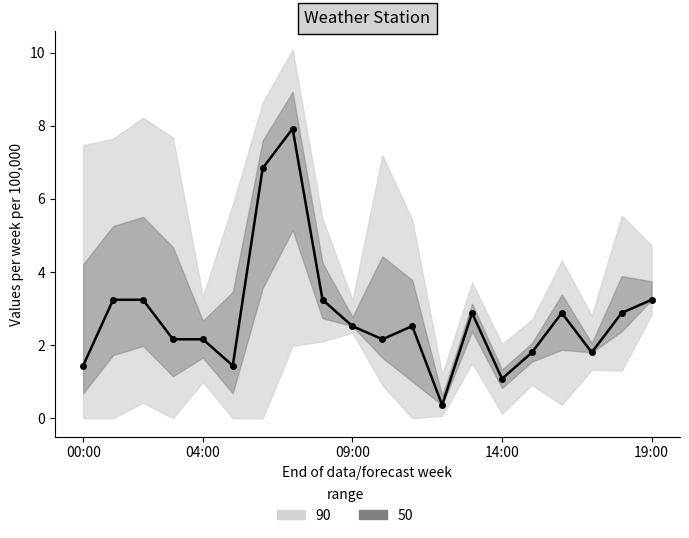

The value at 17 is 1.8. True or false?

True